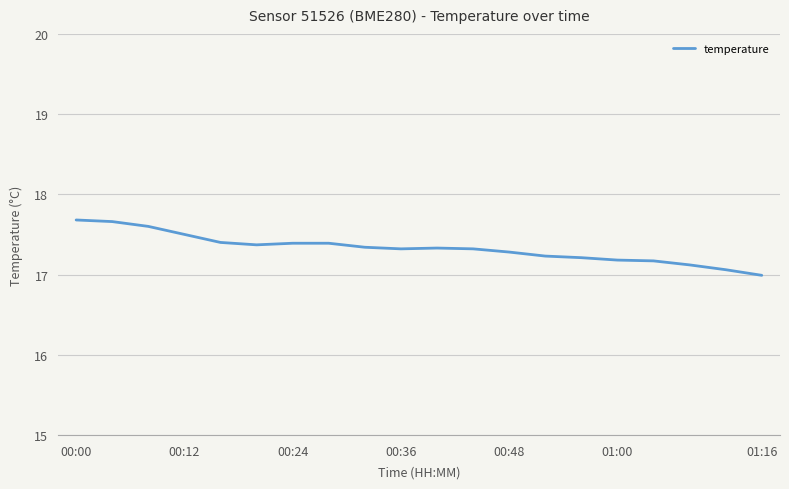

What is the difference between the maximum and minimum values?

0.7